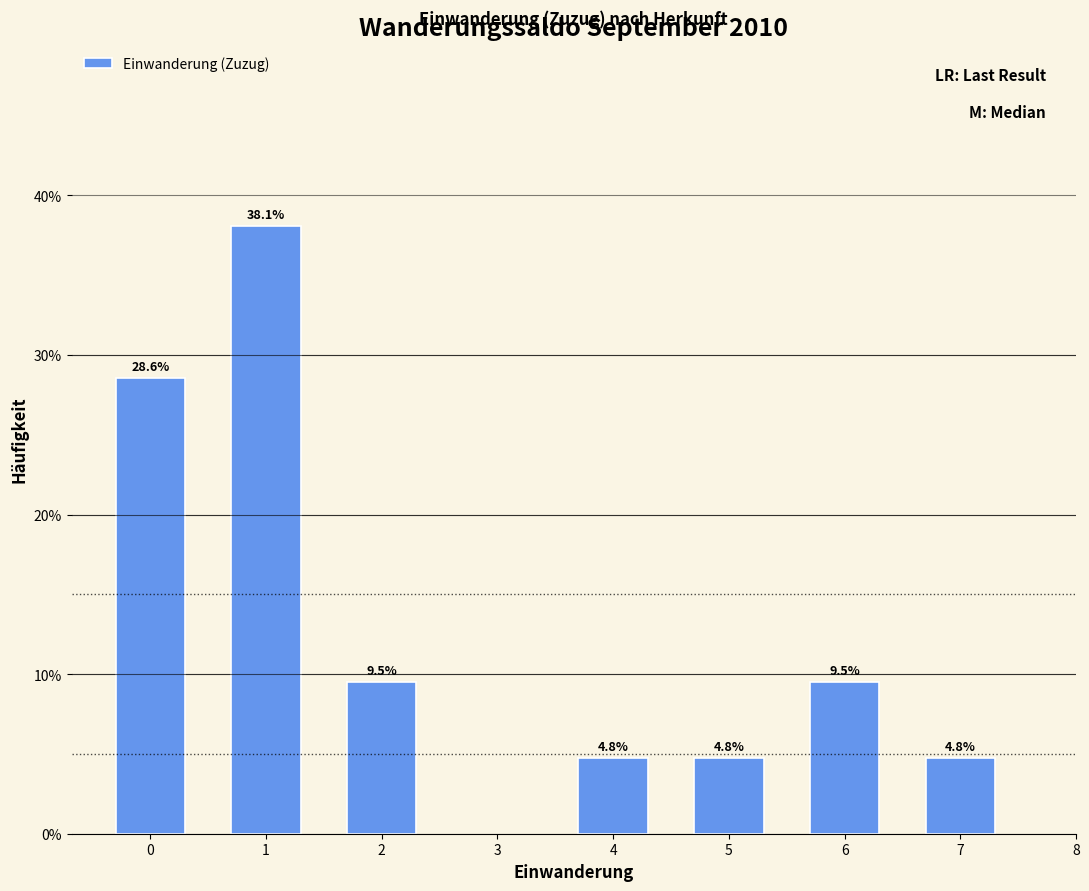

Reading left to right, what are all the values shown in this chart?

0=28.6	1=38.1	2=9.5	4=4.8	5=4.8	6=9.5	7=4.8